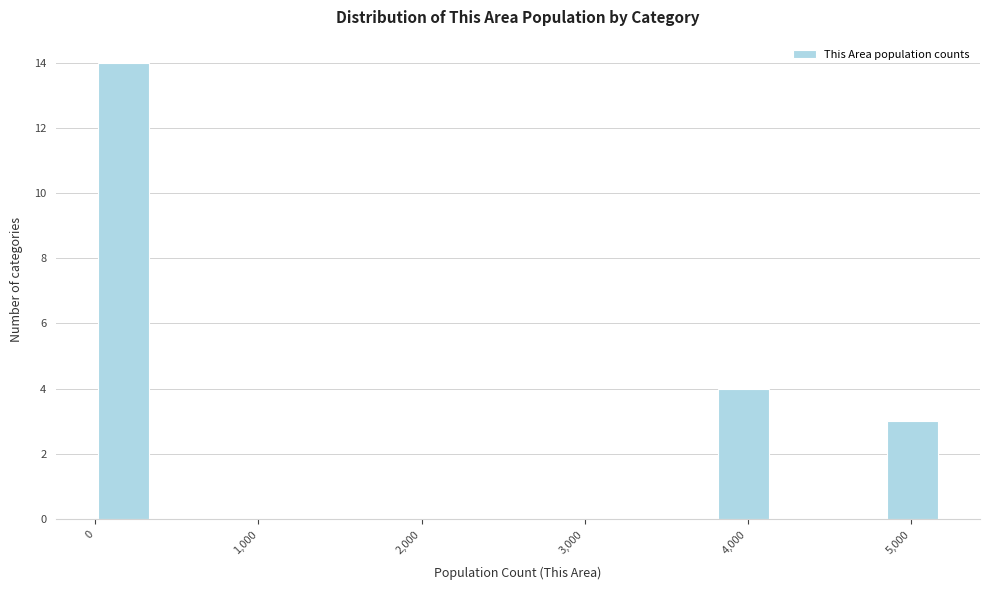

Read against the x-axis, roughly where is the centre of the tallest bar?

200